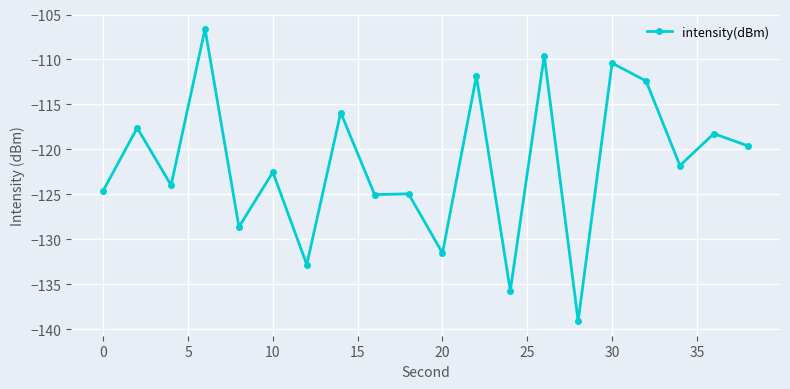

What is the sum of all values?

-2433.0